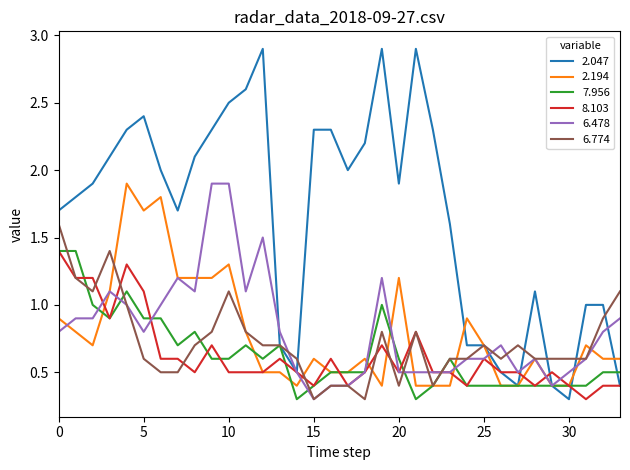

Which series has the largest total across all categories?

2.047